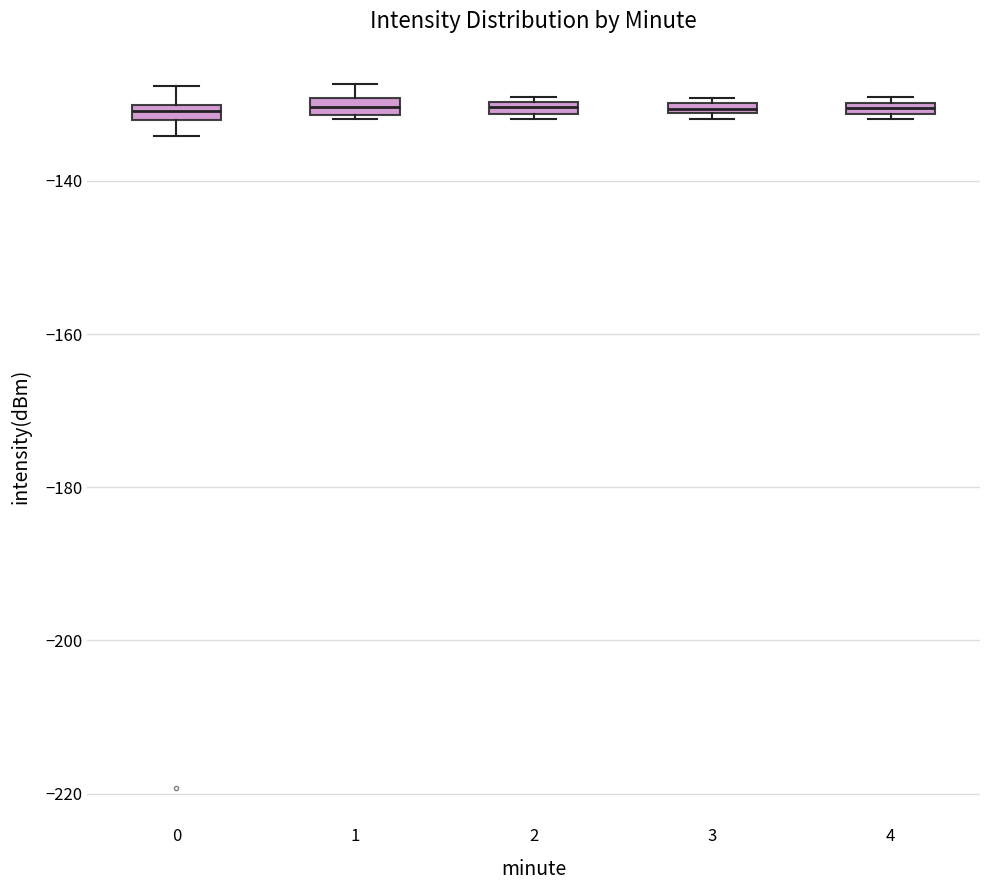

Where is the upper edge of the box at x = 2 on the y-axis? The values are not printed on the chart, so give them approximately, as read against the axis.

-130